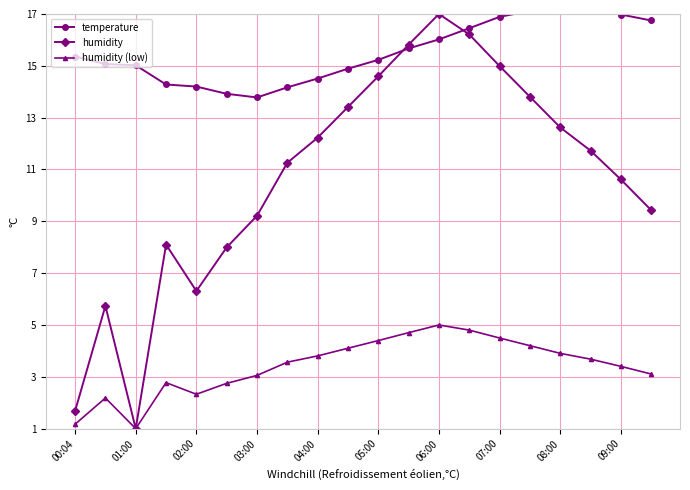

At which label does humidity reach its minimum?

01:00